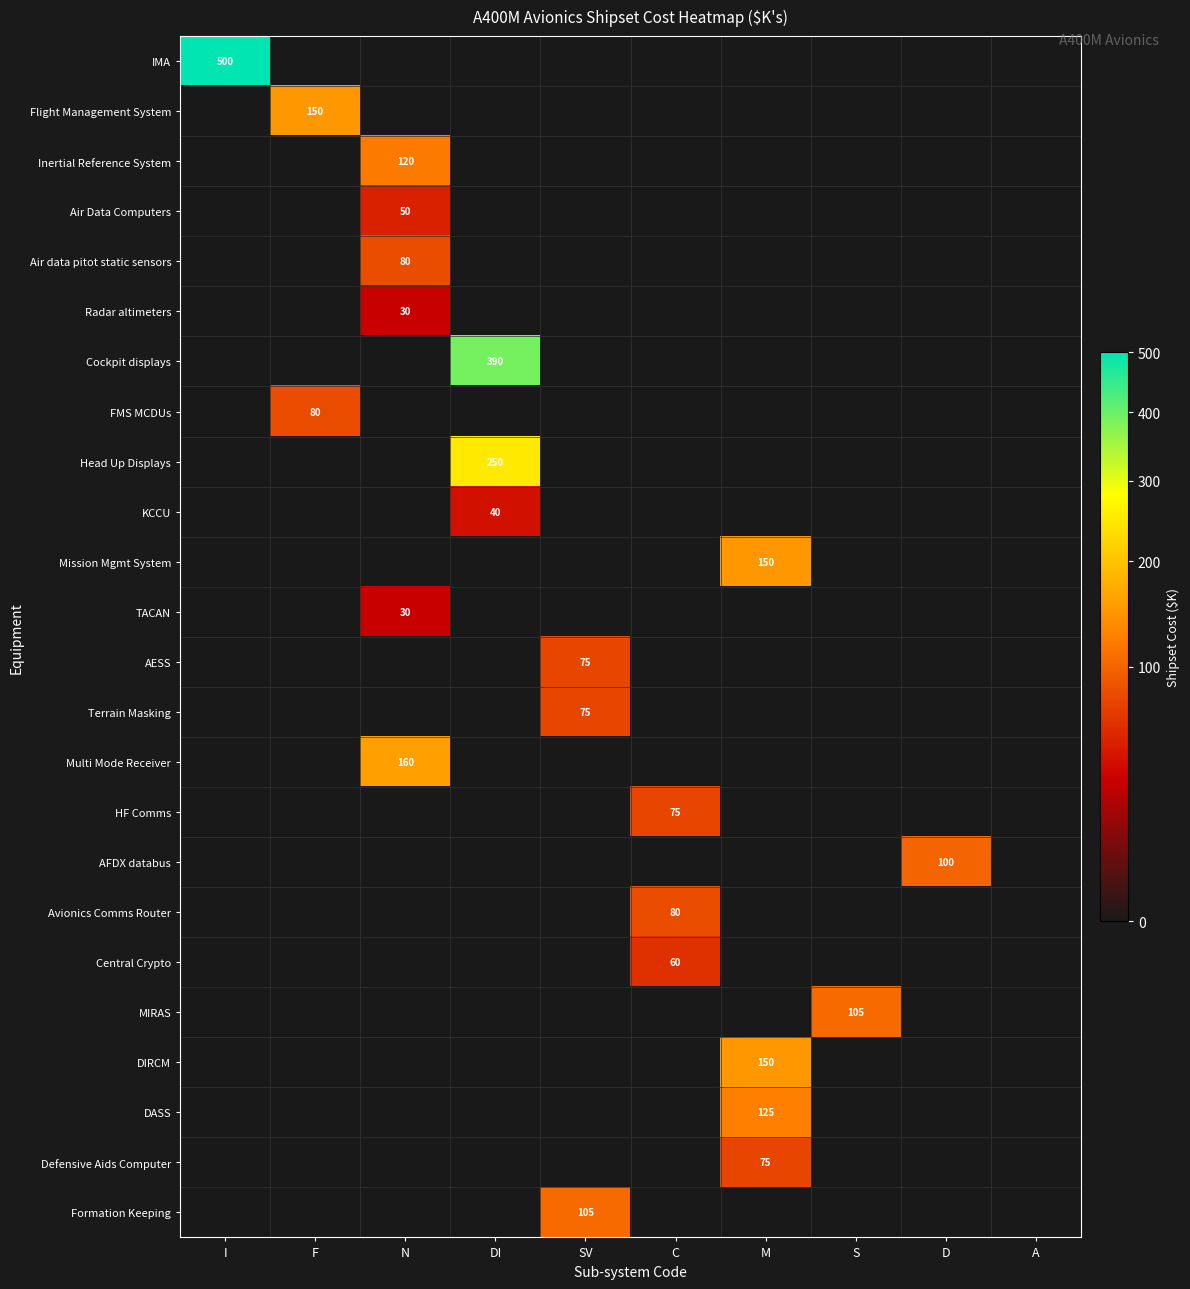

The Defensive Aids Computer series shows 133 at M. True or false?

False